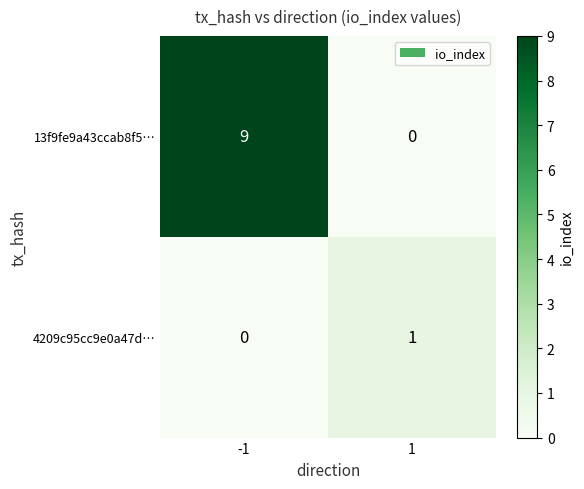

What is the total value across all series at -1?

9